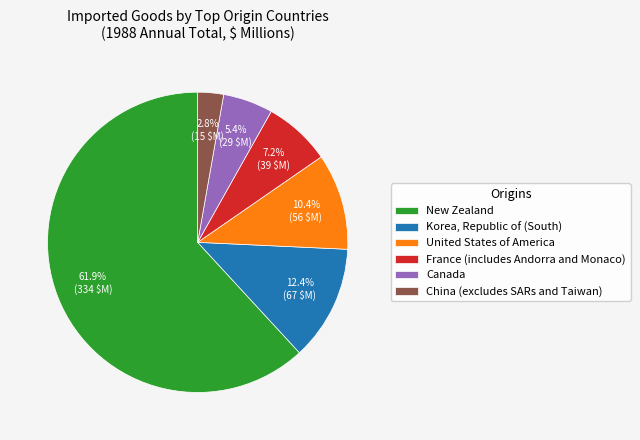

Is the sum of Korea, Republic of (South) and United States of America greater than half?

No